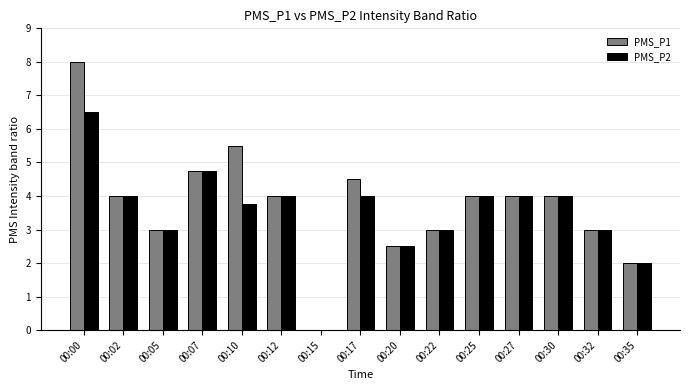

What is the average value of the PMS_P1 series?

3.8